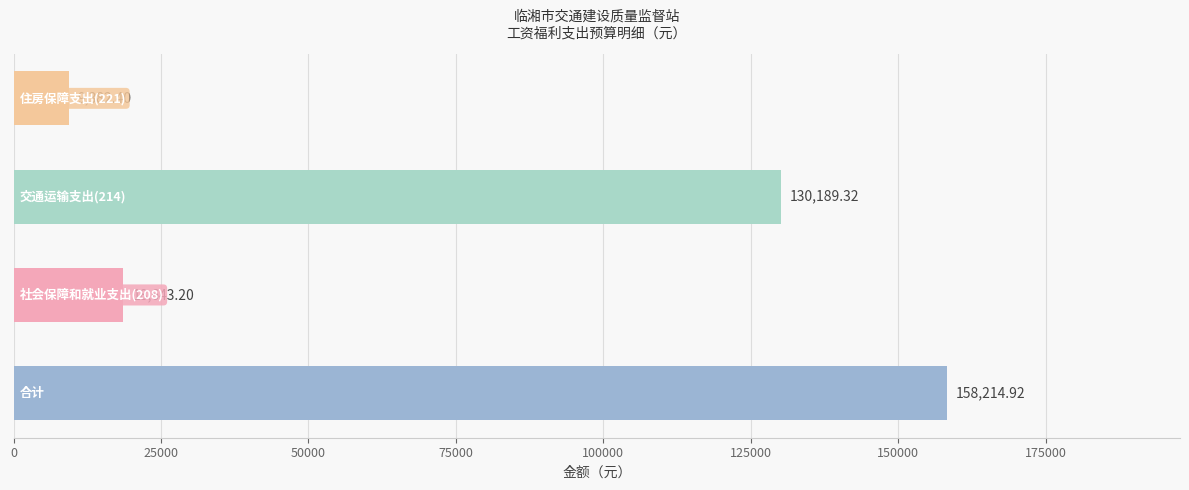

What is the average value?

79107.5